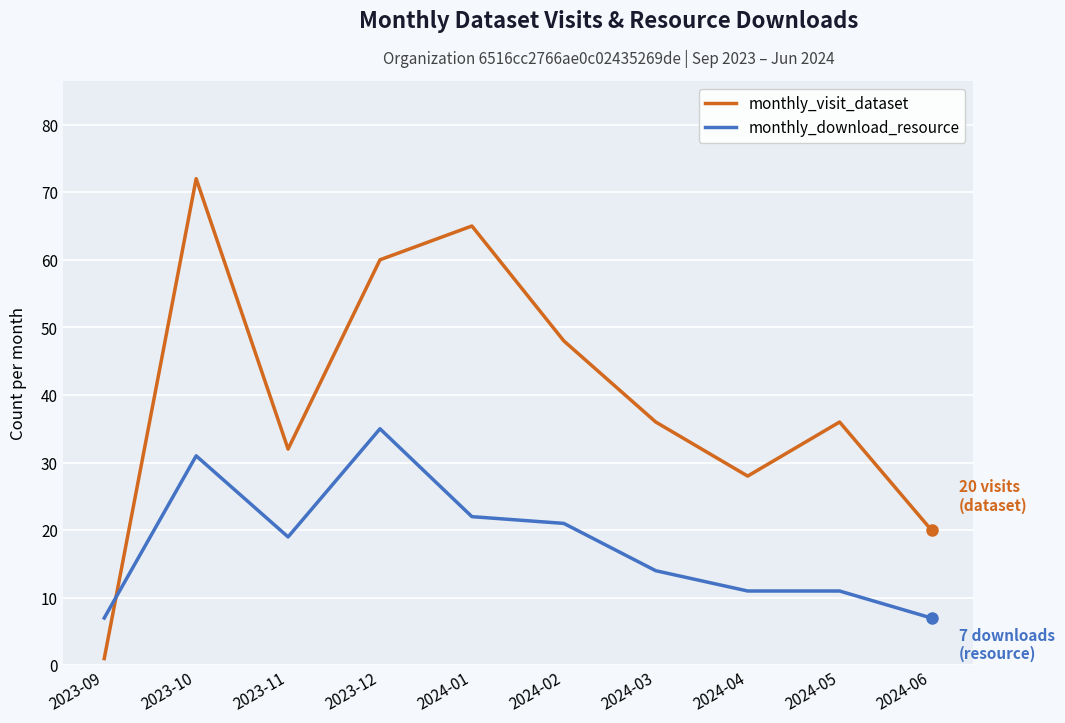

Reading right to left, extract all data points from this chart.

monthly_visit_dataset: 2024-06=20	2024-05=36	2024-04=28	2024-03=36	2024-02=48	2024-01=65	2023-12=60	2023-11=32	2023-10=72	2023-09=1
monthly_download_resource: 2024-06=7	2024-05=11	2024-04=11	2024-03=14	2024-02=21	2024-01=22	2023-12=35	2023-11=19	2023-10=31	2023-09=7